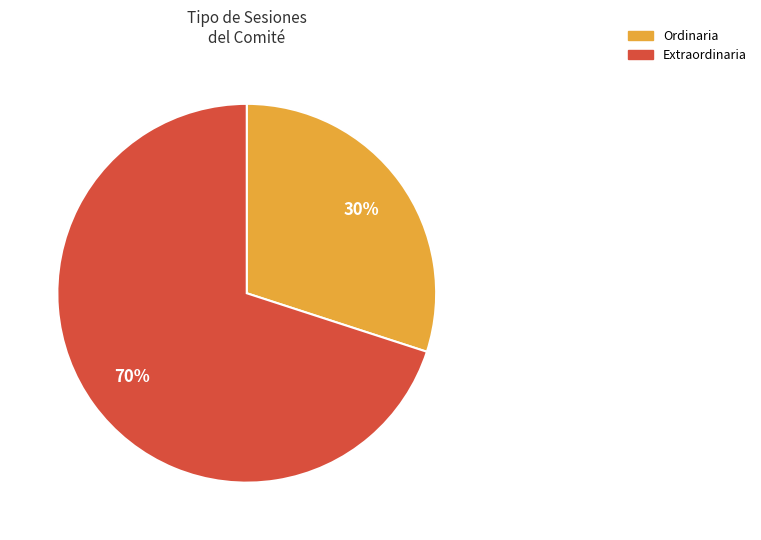

Does any single category account for the majority?

Yes